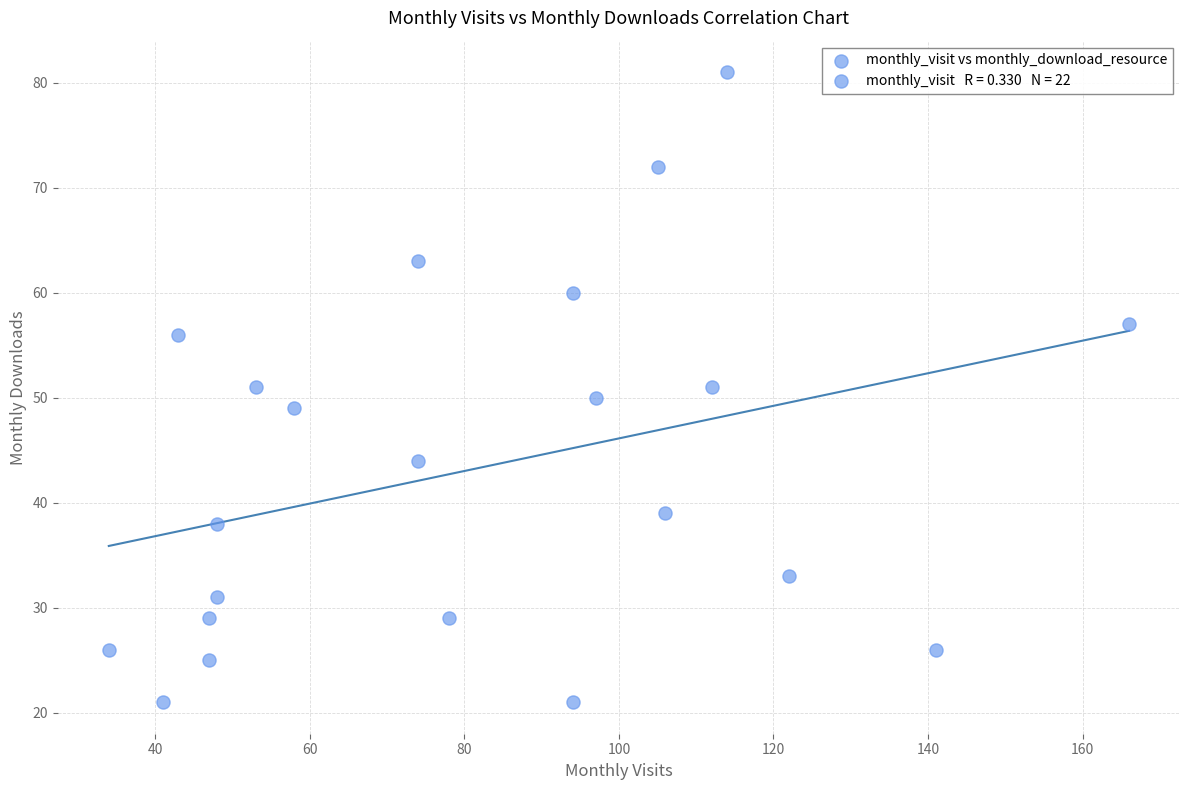

What is the range of X values (max minus min)?

132